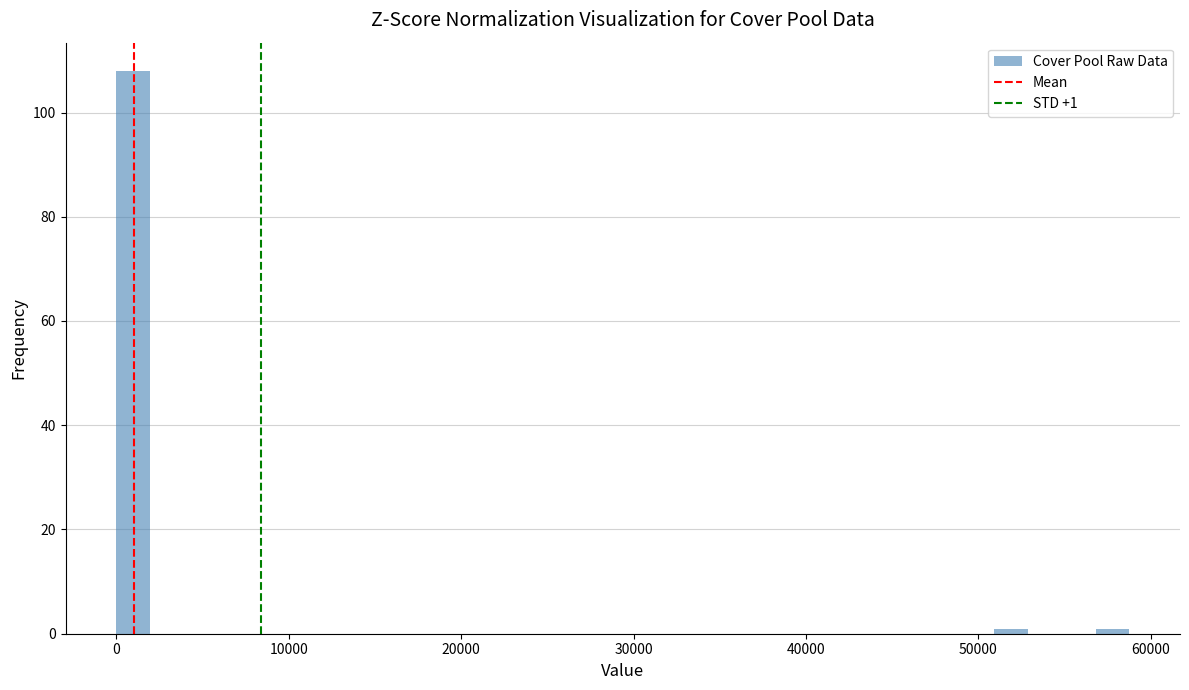

Read against the x-axis, roughly where is the centre of the tallest bar?

1000